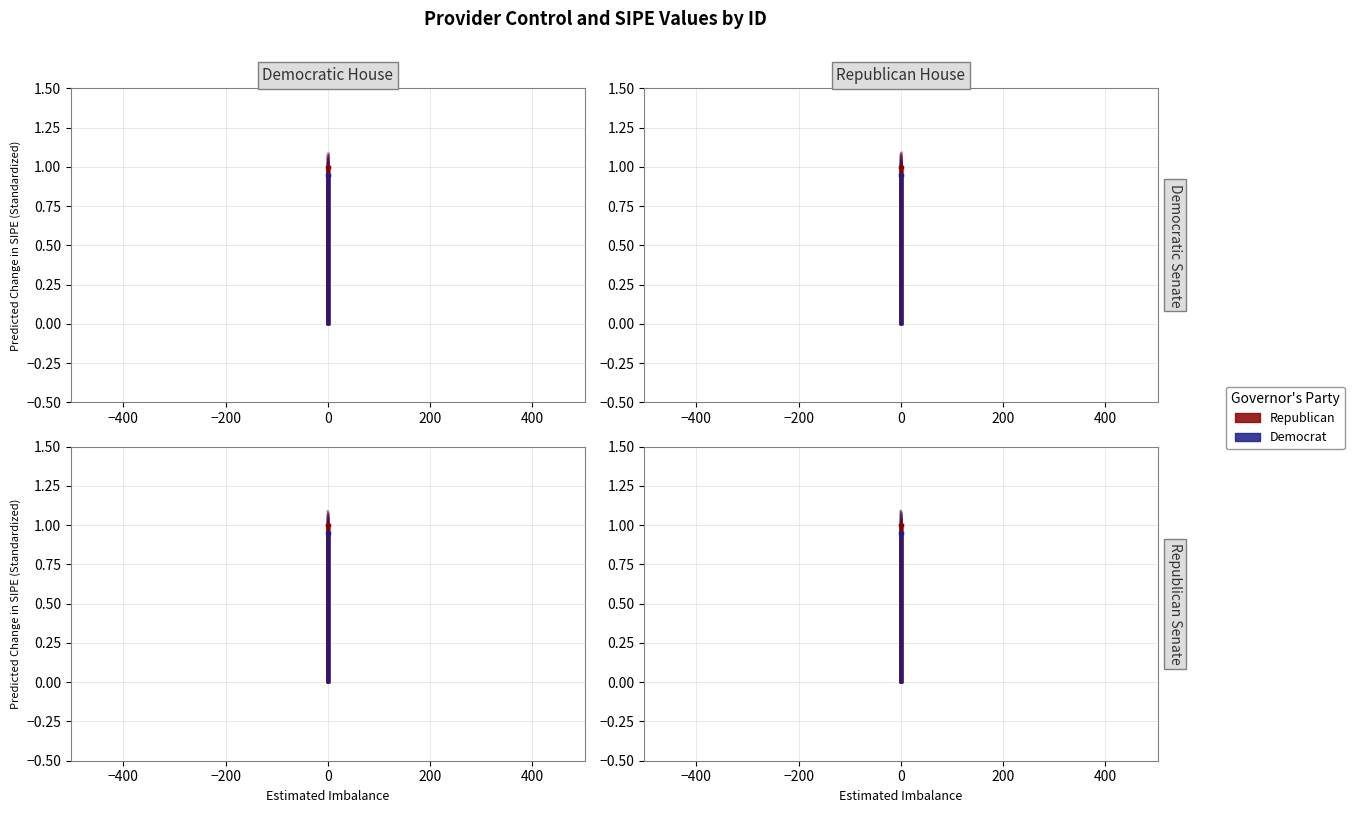

How many lines are shown in the chart?

2